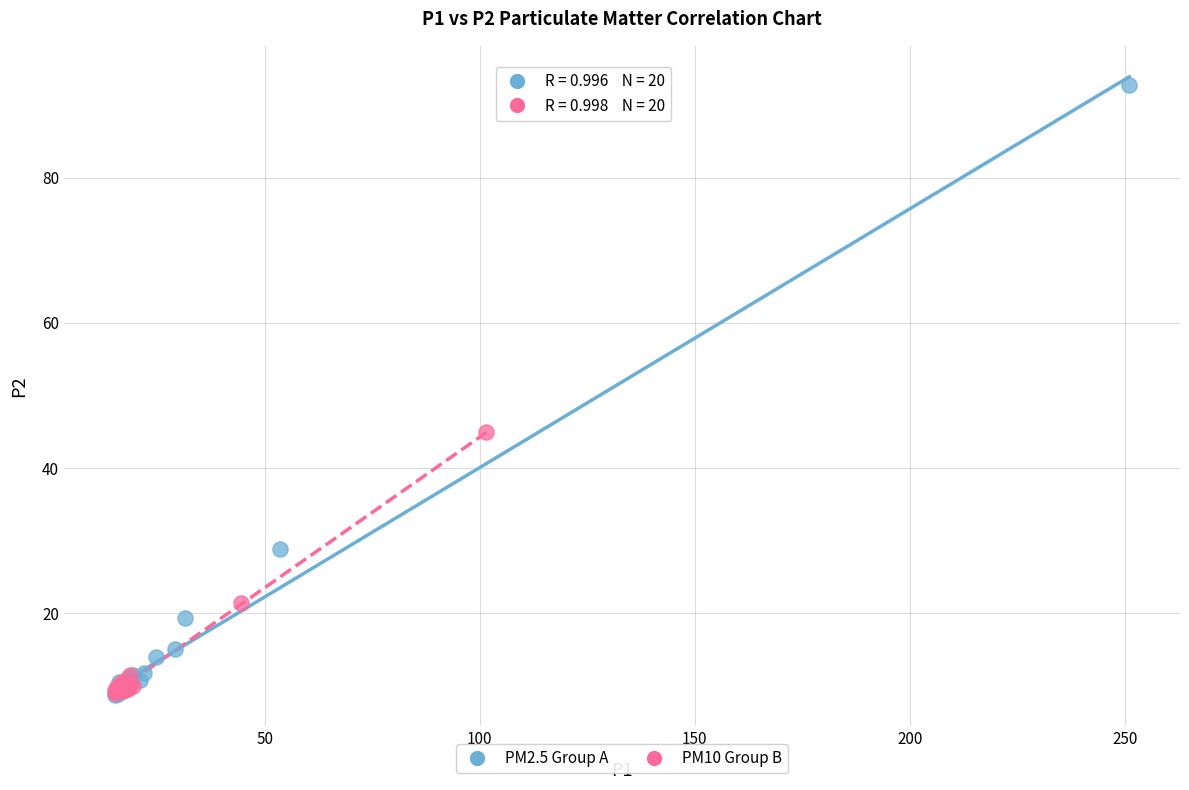

Which series has the widest spread of Y values?

PM2.5 Group A